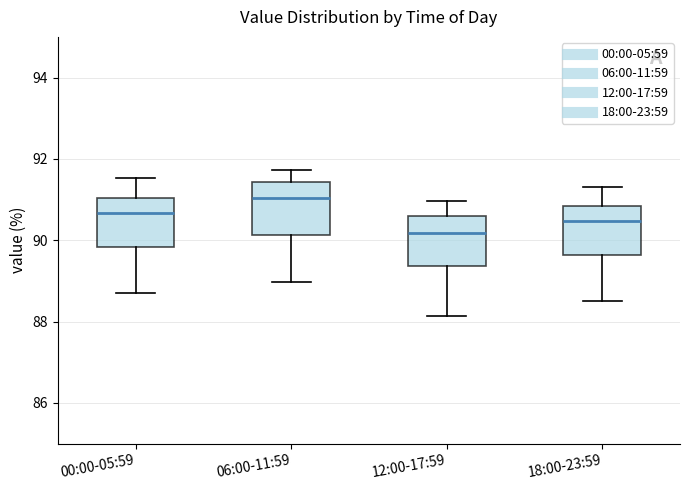

Which box has the highest median line?

06:00-11:59